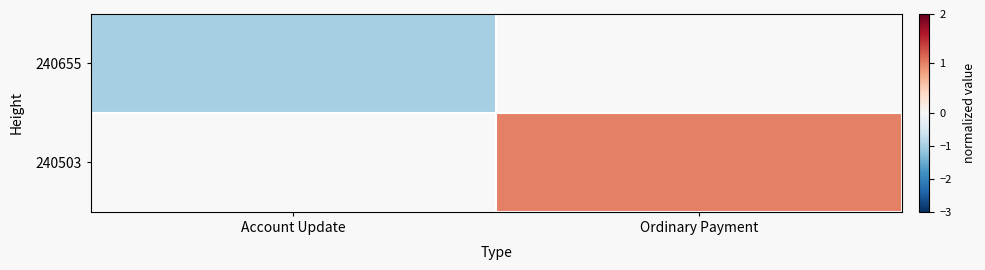

What is the highest value of the 240655 series?

-1.0